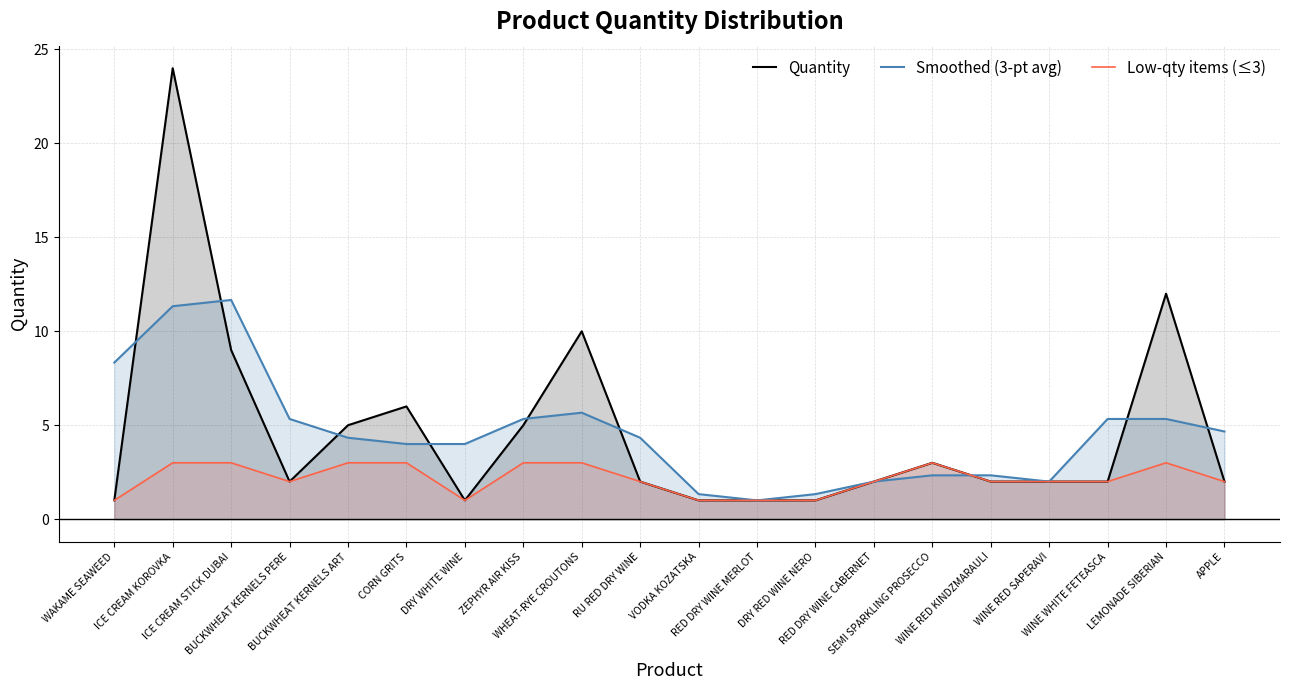

How many times do Low-qty items (≤3) and Smoothed (3-pt avg) cross each other?

1